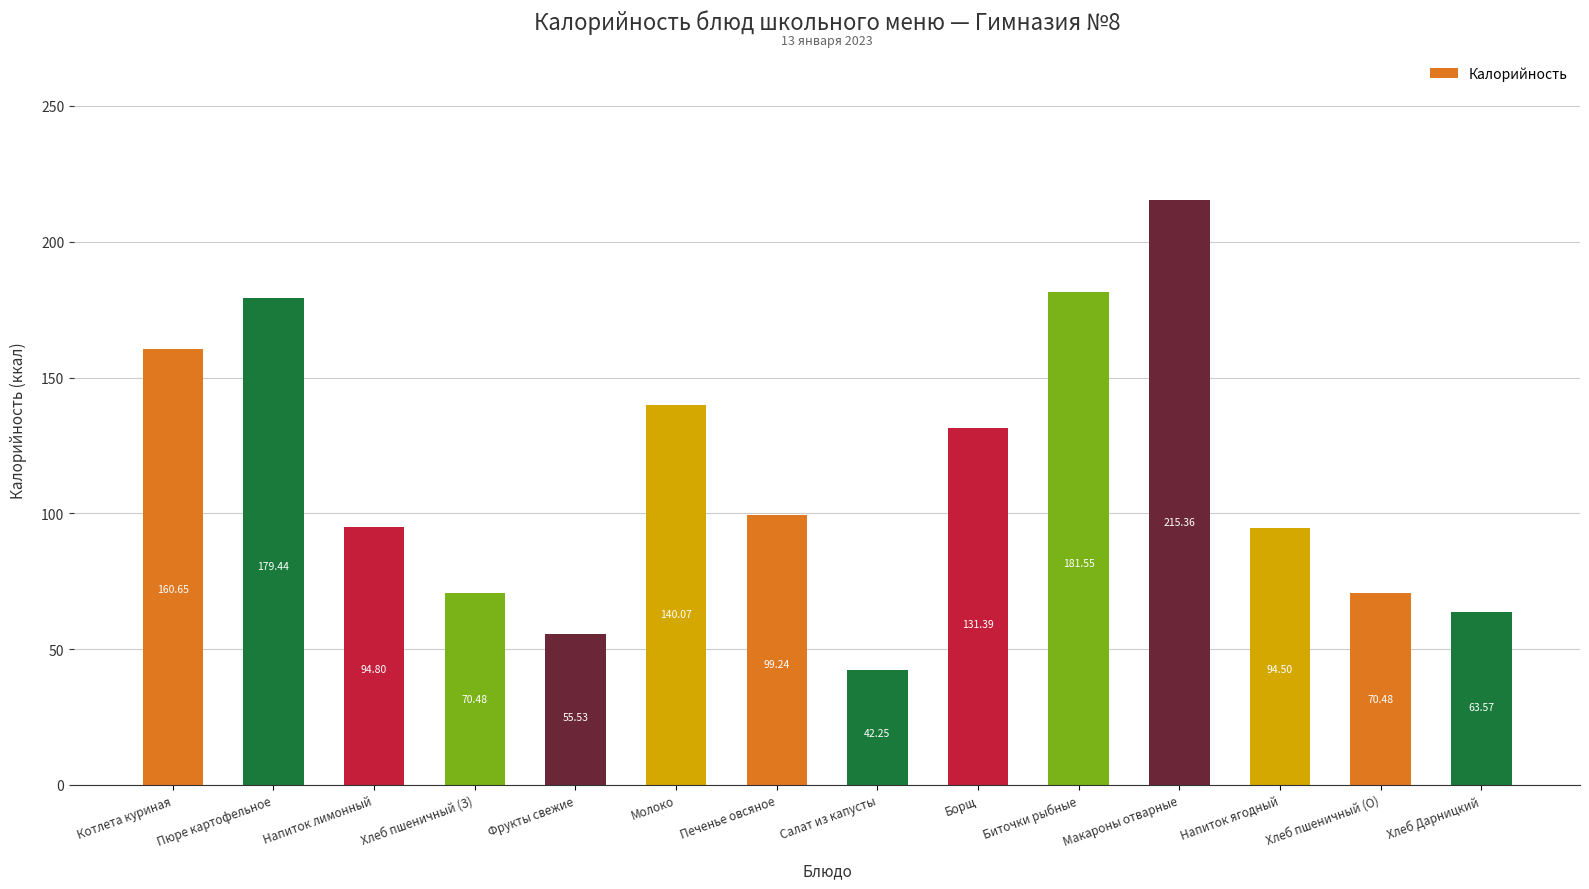

Which has a higher value, Фрукты свежие or Биточки рыбные?

Биточки рыбные